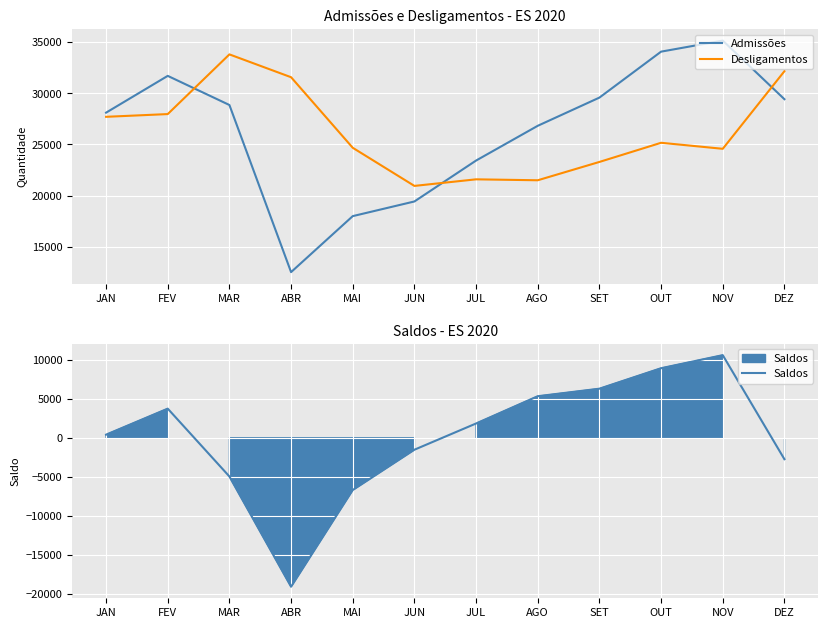

True or false: Saldos and Admissões cross at least once.

False